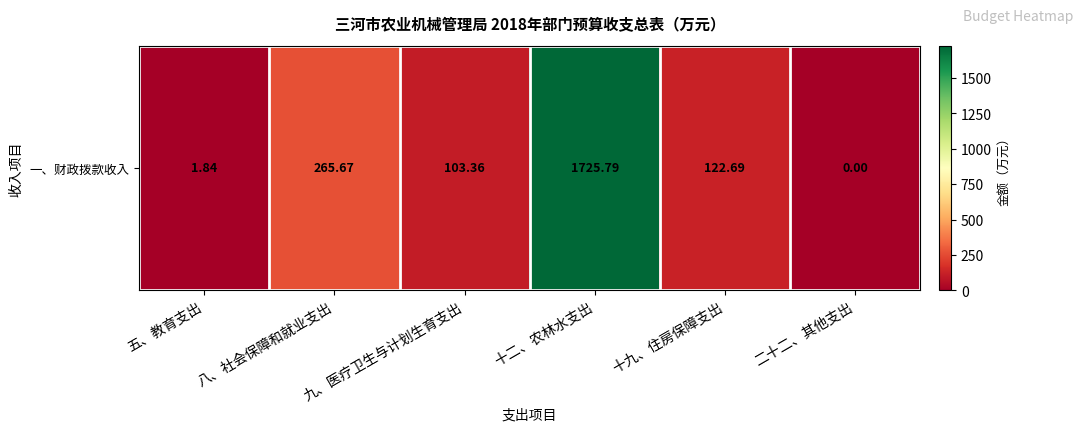

Rank the categories by value from highest to lowest.

十二、农林水支出, 八、社会保障和就业支出, 十九、住房保障支出, 九、医疗卫生与计划生育支出, 五、教育支出, 二十二、其他支出